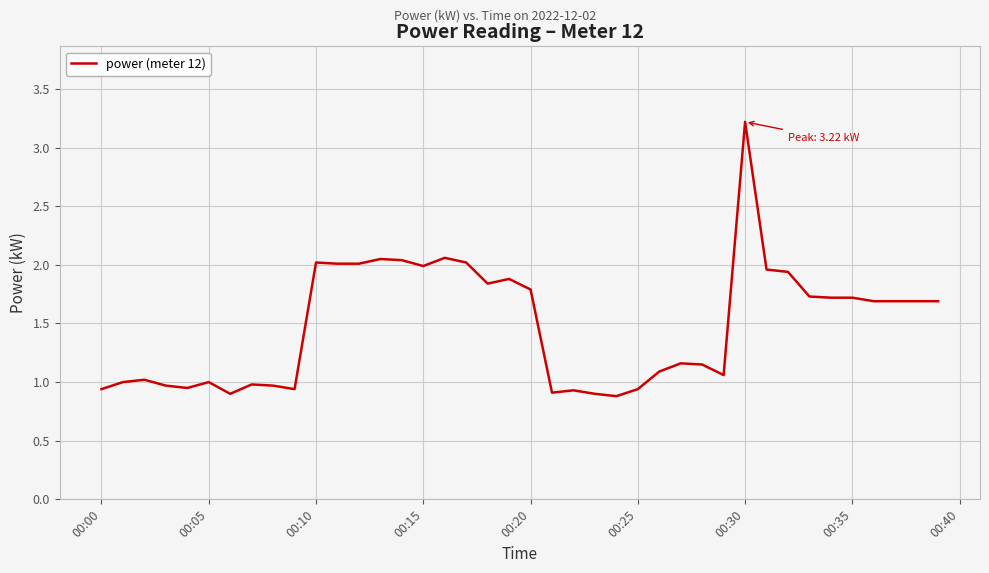

What is the difference between the maximum and minimum values?

2.3